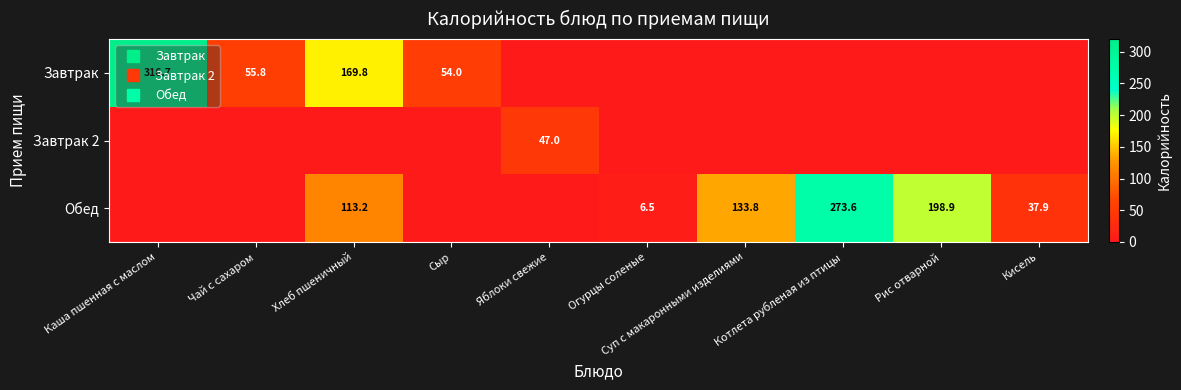

How many data points in Обед are less than 37?

5